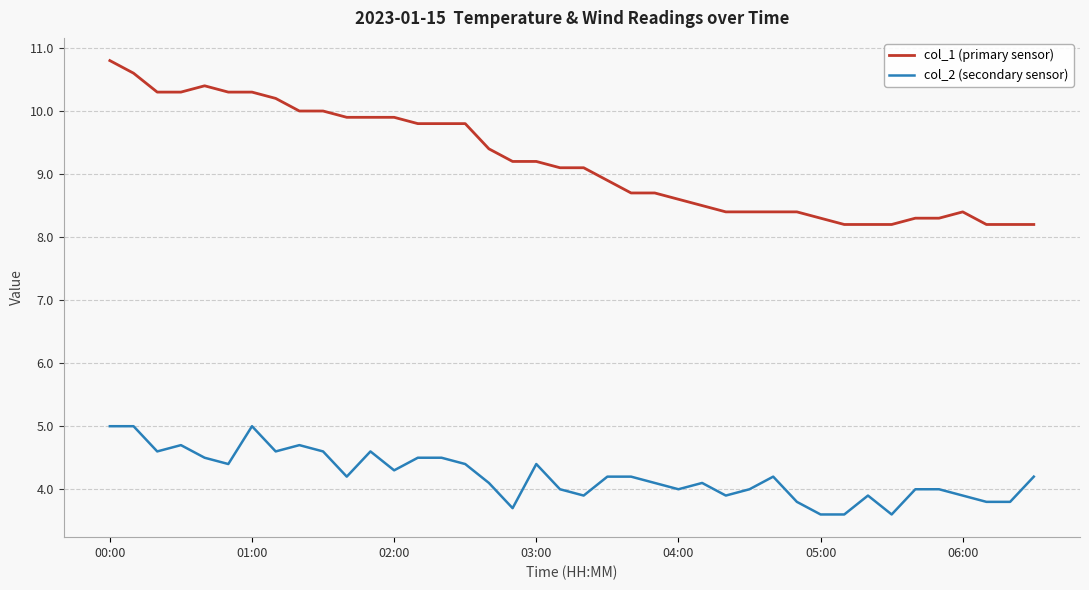

Does the chart display data point markers on the line(s)?

No